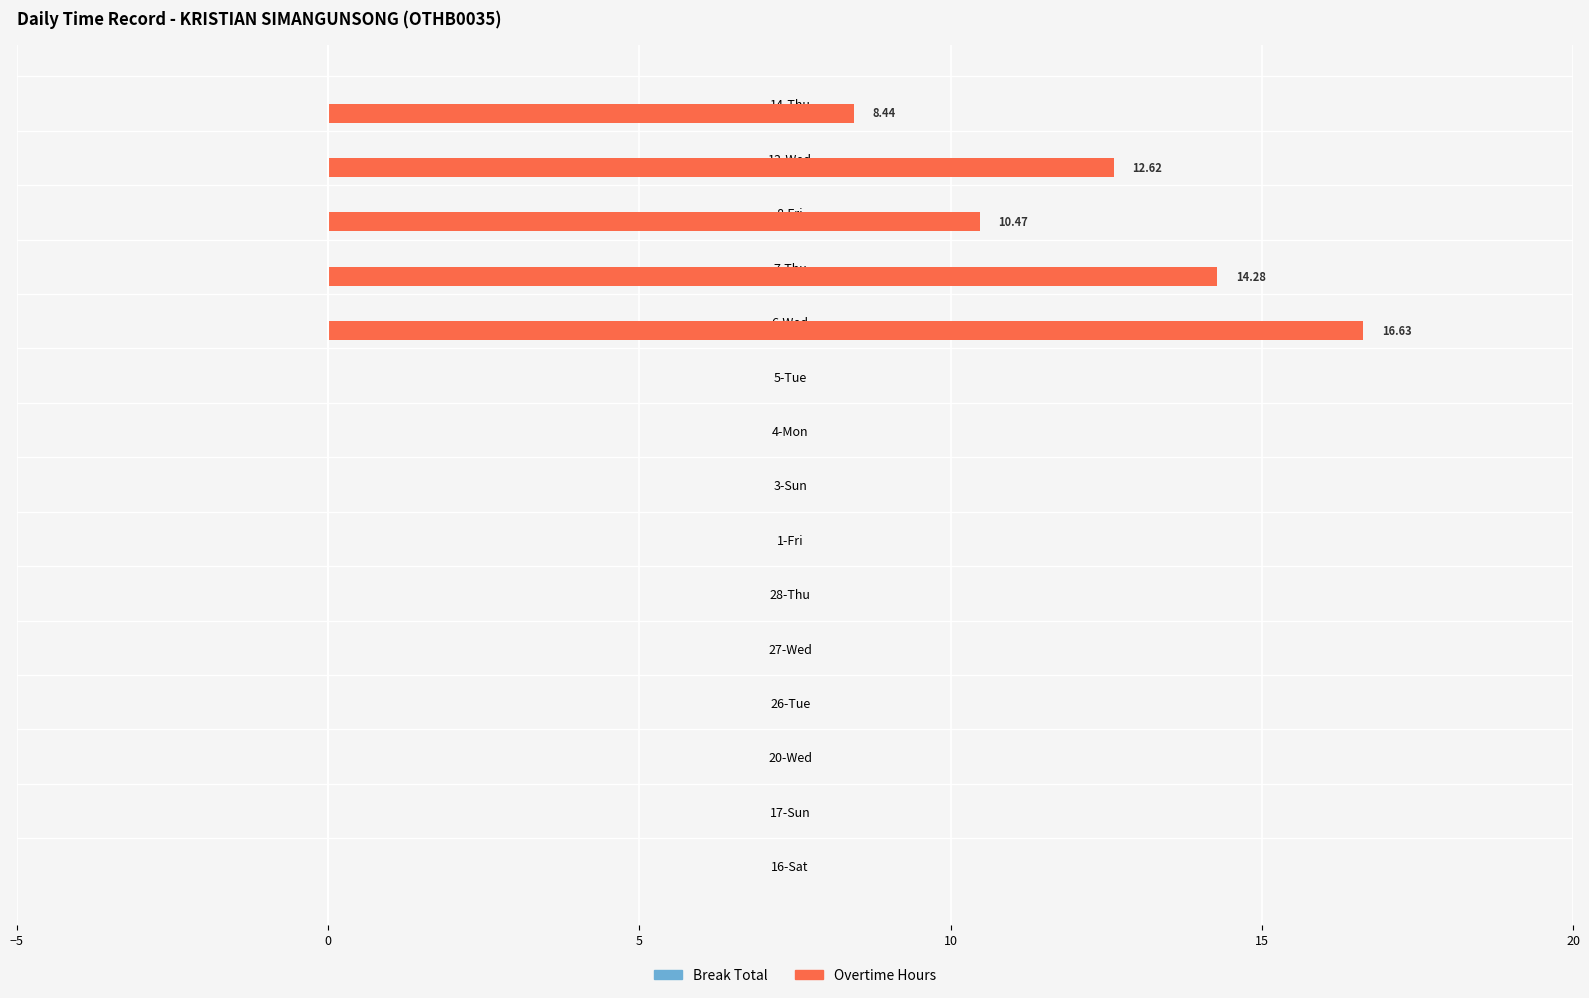

Between 13-Wed and 27-Wed, which is larger?

13-Wed